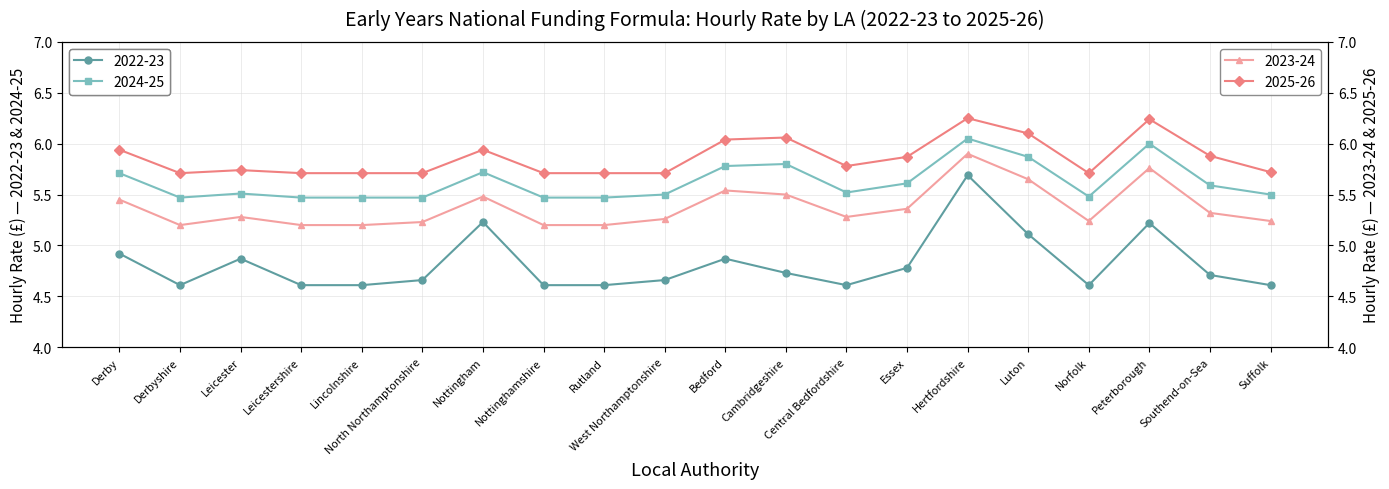

Reading left to right, transcribe all the data shown in this chart.

2022-23: Derby=4.9	Derbyshire=4.6	Leicester=4.9	Leicestershire=4.6	Lincolnshire=4.6	North Northamptonshire=4.7	Nottingham=5.2	Nottinghamshire=4.6	Rutland=4.6	West Northamptonshire=4.7	Bedford=4.9	Cambridgeshire=4.7	Central Bedfordshire=4.6	Essex=4.8	Hertfordshire=5.7	Luton=5.1	Norfolk=4.6	Peterborough=5.2	Southend-on-Sea=4.7	Suffolk=4.6
2023-24: Derby=5.5	Derbyshire=5.2	Leicester=5.3	Leicestershire=5.2	Lincolnshire=5.2	North Northamptonshire=5.2	Nottingham=5.5	Nottinghamshire=5.2	Rutland=5.2	West Northamptonshire=5.3	Bedford=5.5	Cambridgeshire=5.5	Central Bedfordshire=5.3	Essex=5.4	Hertfordshire=5.9	Luton=5.7	Norfolk=5.2	Peterborough=5.8	Southend-on-Sea=5.3	Suffolk=5.2
2024-25: Derby=5.7	Derbyshire=5.5	Leicester=5.5	Leicestershire=5.5	Lincolnshire=5.5	North Northamptonshire=5.5	Nottingham=5.7	Nottinghamshire=5.5	Rutland=5.5	West Northamptonshire=5.5	Bedford=5.8	Cambridgeshire=5.8	Central Bedfordshire=5.5	Essex=5.6	Hertfordshire=6.0	Luton=5.9	Norfolk=5.5	Peterborough=6.0	Southend-on-Sea=5.6	Suffolk=5.5
2025-26: Derby=5.9	Derbyshire=5.7	Leicester=5.7	Leicestershire=5.7	Lincolnshire=5.7	North Northamptonshire=5.7	Nottingham=5.9	Nottinghamshire=5.7	Rutland=5.7	West Northamptonshire=5.7	Bedford=6.0	Cambridgeshire=6.1	Central Bedfordshire=5.8	Essex=5.9	Hertfordshire=6.2	Luton=6.1	Norfolk=5.7	Peterborough=6.2	Southend-on-Sea=5.9	Suffolk=5.7